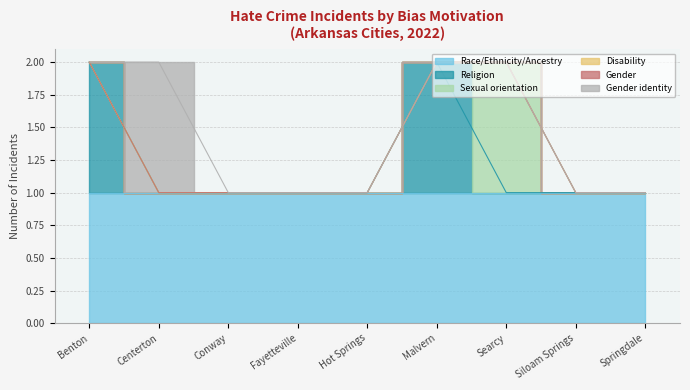

What position from the right is Springdale?

1